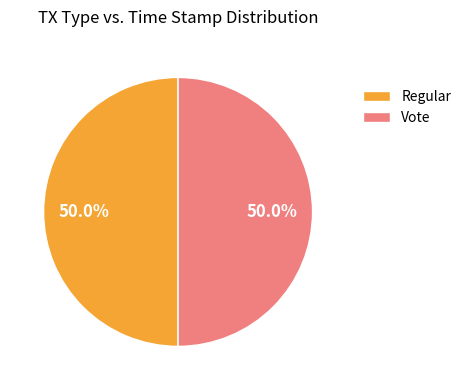

Combined, what portion of the pie is Vote and Regular?

100.0%